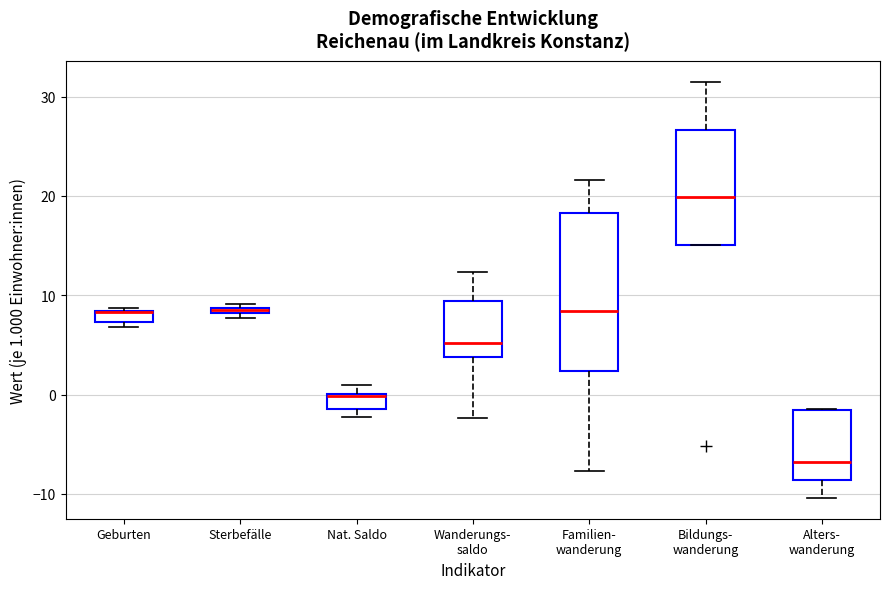

Comparing the boxes themselves (not the whiskers), which one is the tallest?

Familien- wanderung